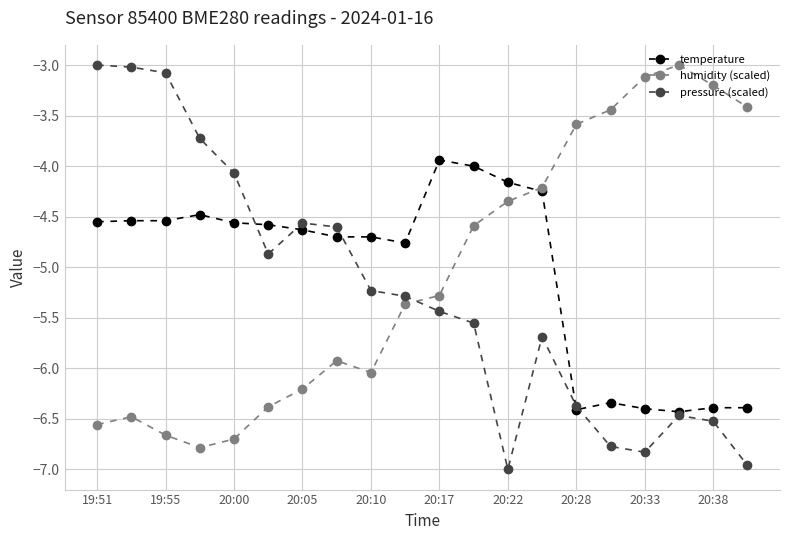

How many intersections are there between temperature and humidity (scaled)?

1